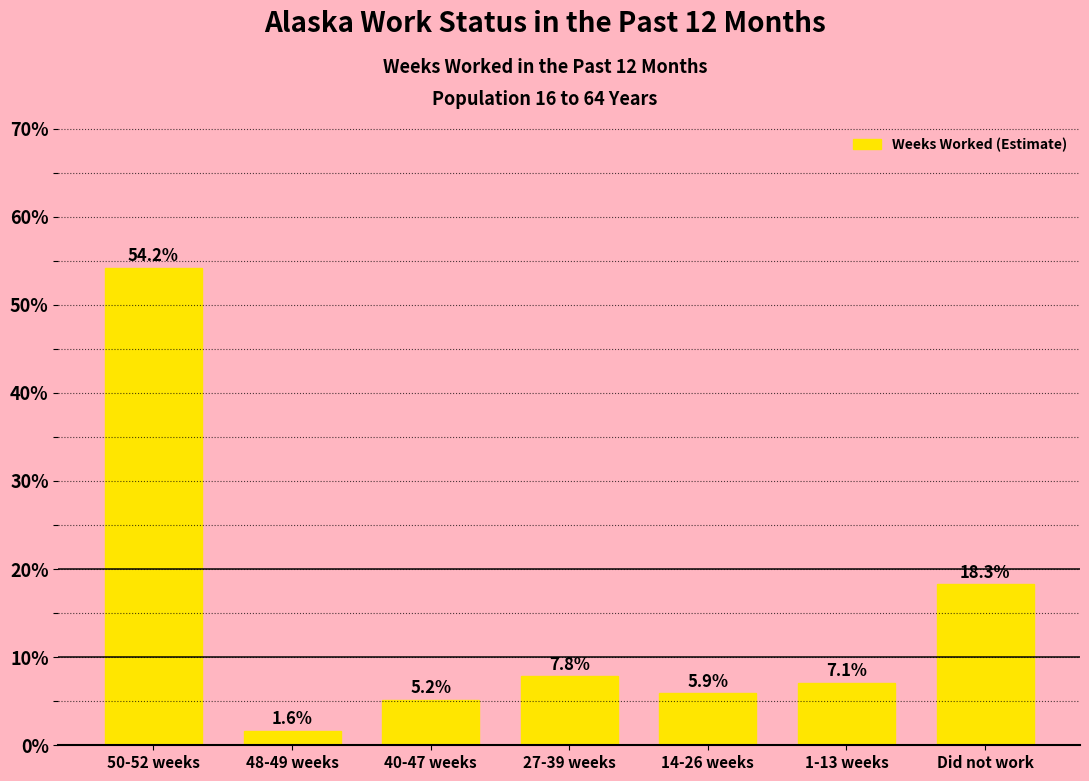

Reading left to right, transcribe all the data shown in this chart.

50-52 weeks=54.2	48-49 weeks=1.6	40-47 weeks=5.2	27-39 weeks=7.8	14-26 weeks=5.9	1-13 weeks=7.1	Did not work=18.3